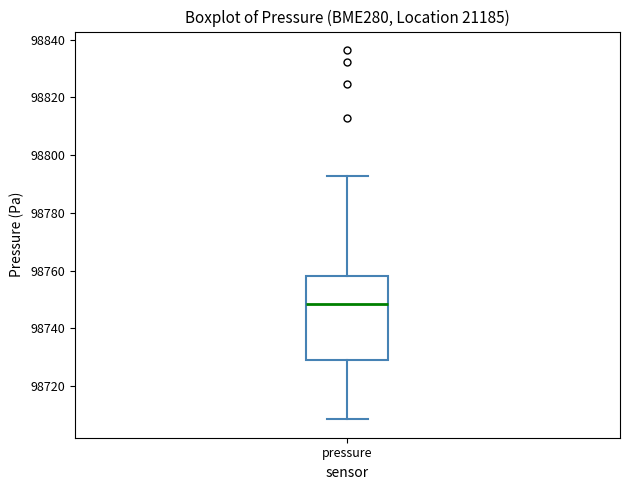

Where is the upper edge of the box for pressure on the y-axis? The values are not printed on the chart, so give them approximately, as read against the axis.

98758